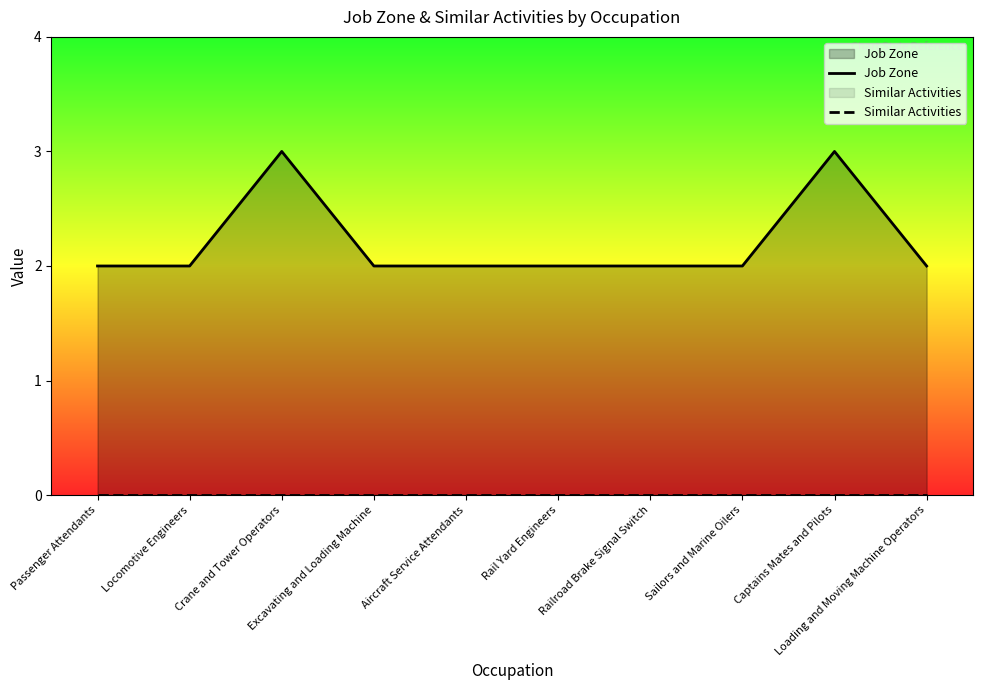

What position from the right is Rail Yard Engineers?

5